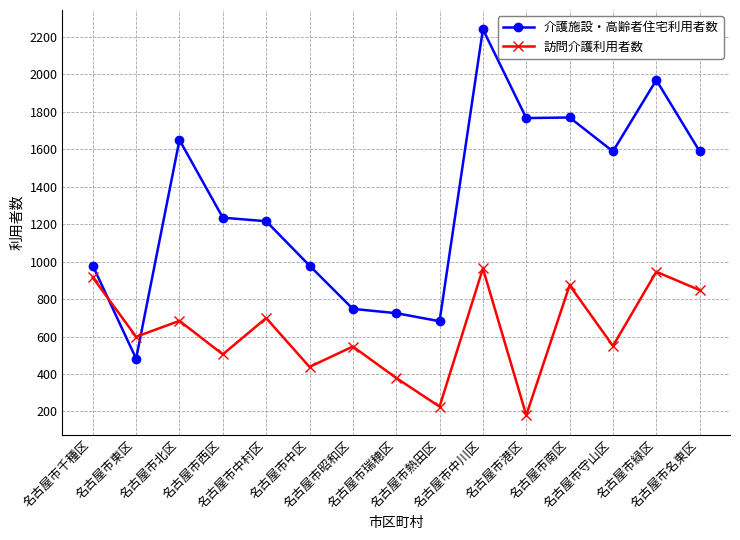

At which label does 介護施設・高齢者住宅利用者数 reach its peak?

名古屋市中川区